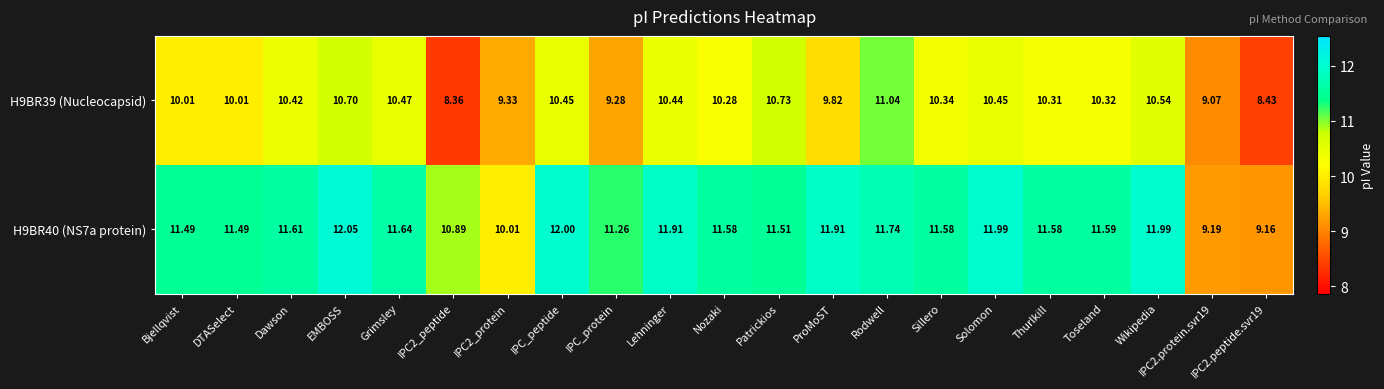

At which label does H9BR39 (Nucleocapsid) first exceed 10?

Bjellqvist